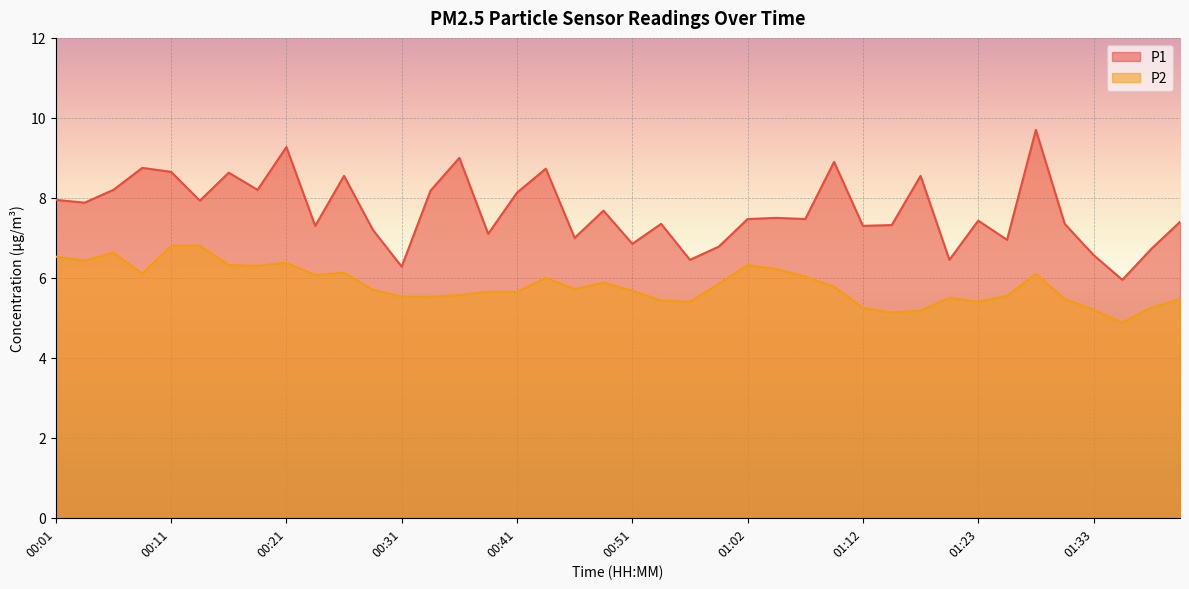

Reading right to left, extract all data points from this chart.

P1: 01:41=7.4	01:38=6.7	01:36=6.0	01:33=6.6	01:31=7.3	01:28=9.7	01:25=7.0	01:23=7.4	01:20=6.5	01:17=8.6	01:15=7.3	01:12=7.3	01:09=8.9	01:07=7.5	01:04=7.5	01:02=7.5	00:59=6.8	00:57=6.5	00:54=7.3	00:51=6.8	00:49=7.7	00:46=7.0	00:44=8.7	00:41=8.1	00:39=7.1	00:36=9.0	00:34=8.2	00:31=6.3	00:29=7.2	00:26=8.6	00:24=7.3	00:21=9.3	00:19=8.2	00:16=8.6	00:14=7.9	00:11=8.7	00:09=8.8	00:06=8.2	00:04=7.9	00:01=8.0
P2: 01:41=5.5	01:38=5.2	01:36=4.9	01:33=5.2	01:31=5.5	01:28=6.1	01:25=5.5	01:23=5.4	01:20=5.5	01:17=5.2	01:15=5.1	01:12=5.2	01:09=5.8	01:07=6.0	01:04=6.2	01:02=6.3	00:59=5.8	00:57=5.4	00:54=5.4	00:51=5.7	00:49=5.9	00:46=5.7	00:44=6.0	00:41=5.7	00:39=5.7	00:36=5.6	00:34=5.5	00:31=5.5	00:29=5.7	00:26=6.1	00:24=6.1	00:21=6.4	00:19=6.3	00:16=6.3	00:14=6.8	00:11=6.8	00:09=6.1	00:06=6.6	00:04=6.4	00:01=6.5